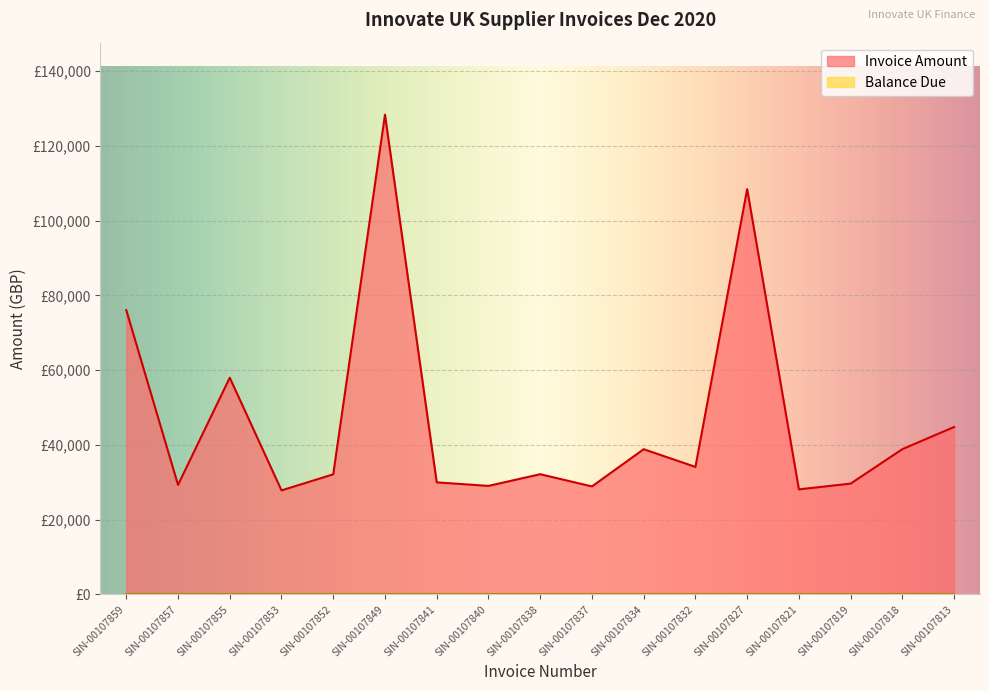

Reading left to right, what are all the values shown in this chart?

SIN-00107859=76026.1	SIN-00107857=29291.7	SIN-00107855=57965.1	SIN-00107853=27829.2	SIN-00107852=32126.6	SIN-00107849=128315.7	SIN-00107841=29974.2	SIN-00107840=29034.2	SIN-00107838=32155.8	SIN-00107837=28888.1	SIN-00107834=38842.9	SIN-00107832=34106.7	SIN-00107827=108401.7	SIN-00107821=28100.1	SIN-00107819=29644.5	SIN-00107818=38863.8	SIN-00107813=44789.4